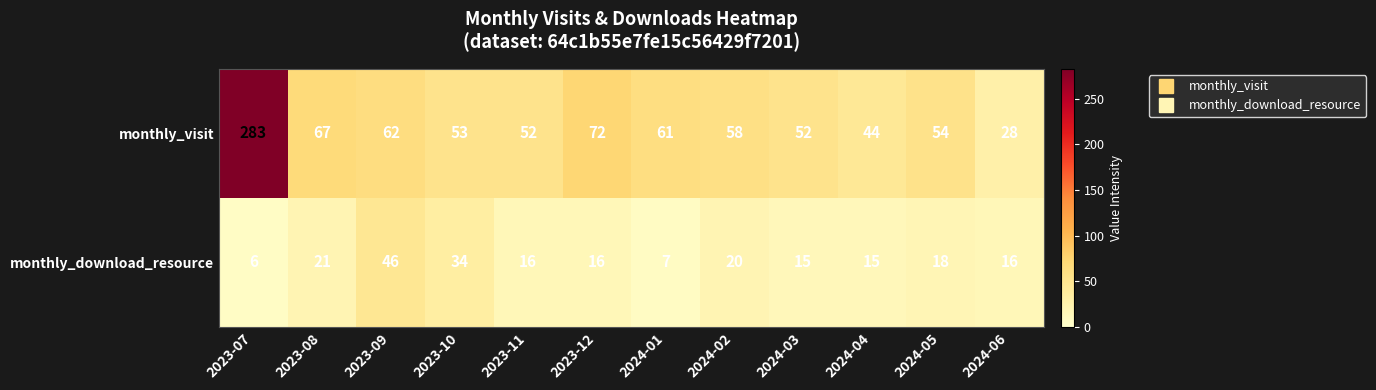

What is the difference between the maximum and minimum values in the monthly_download_resource series?

40